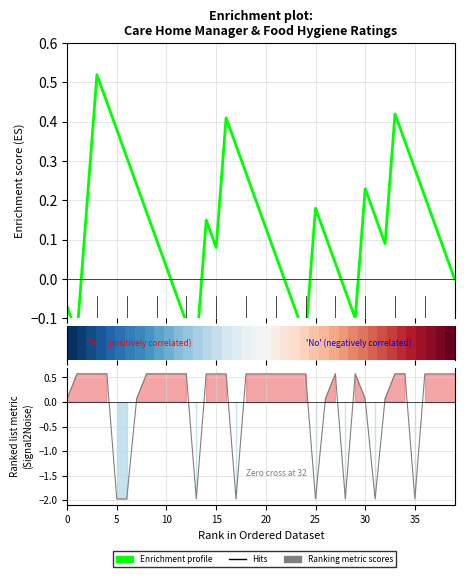

How many data points in Ranking metric scores are less than 0?

8